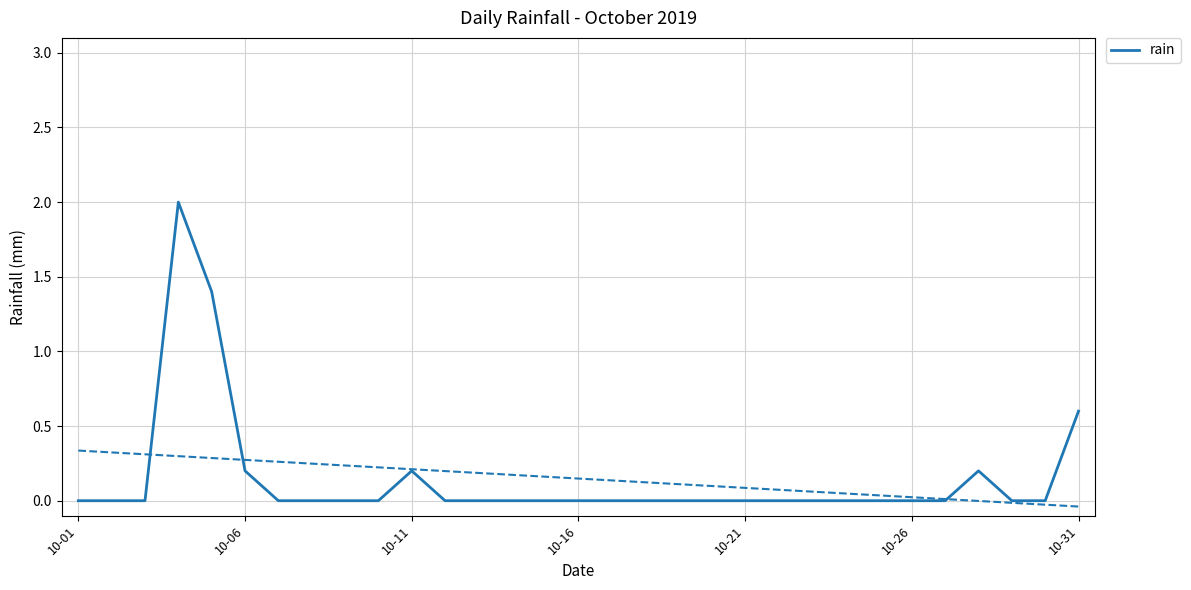

True or false: rain has a value of 0.6 at 10-31.

True